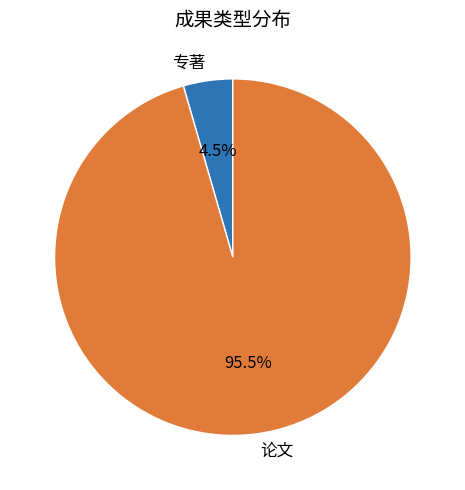

Does 专著 represent more than half of the total?

No